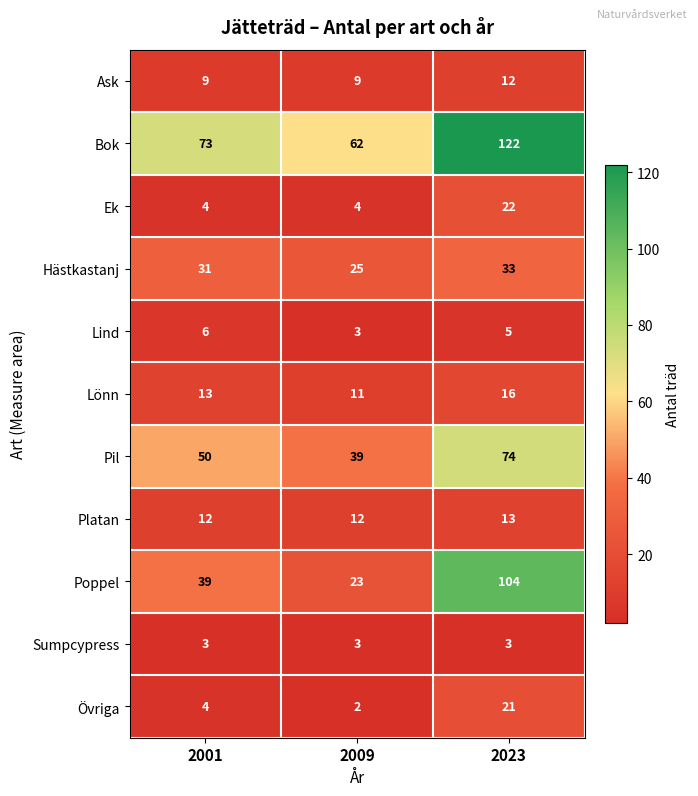

At which category is the sum across all series the highest?

2023